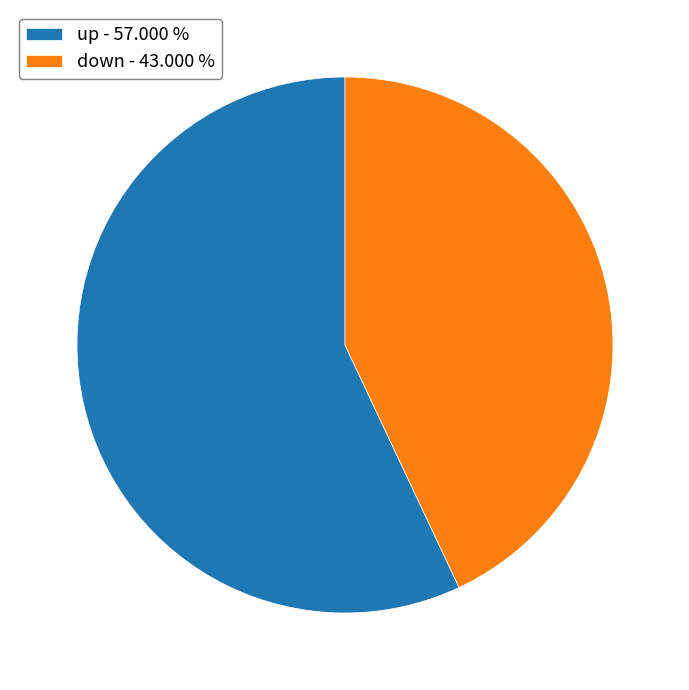

Combined, do up - 57.000 % and down - 43.000 % account for over 50%?

Yes